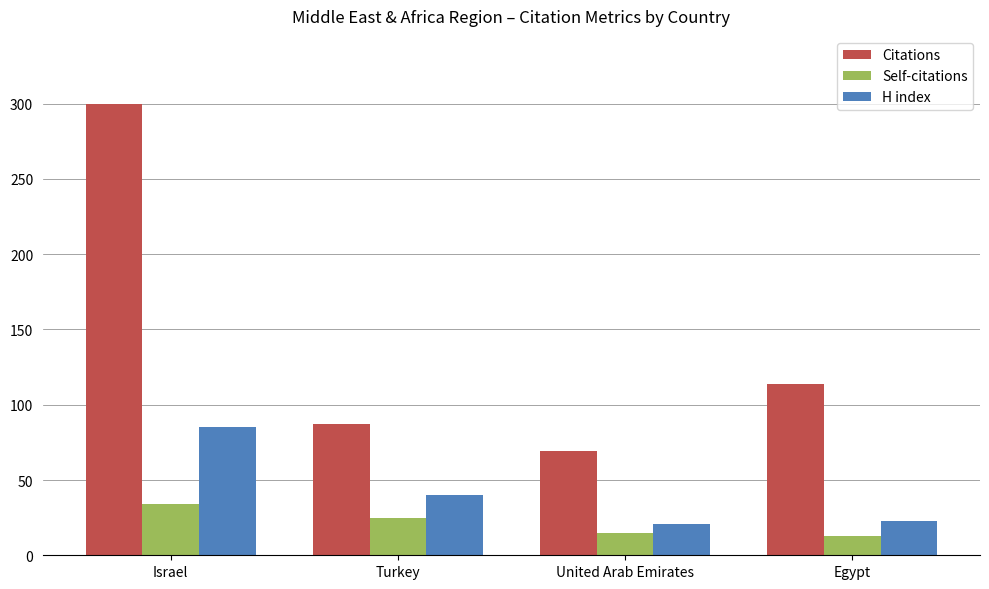

Reading right to left, list all the values displayed in this chart.

Citations: Egypt=114	United Arab Emirates=69	Turkey=87	Israel=300
Self-citations: Egypt=13	United Arab Emirates=15	Turkey=25	Israel=34
H index: Egypt=23	United Arab Emirates=21	Turkey=40	Israel=85